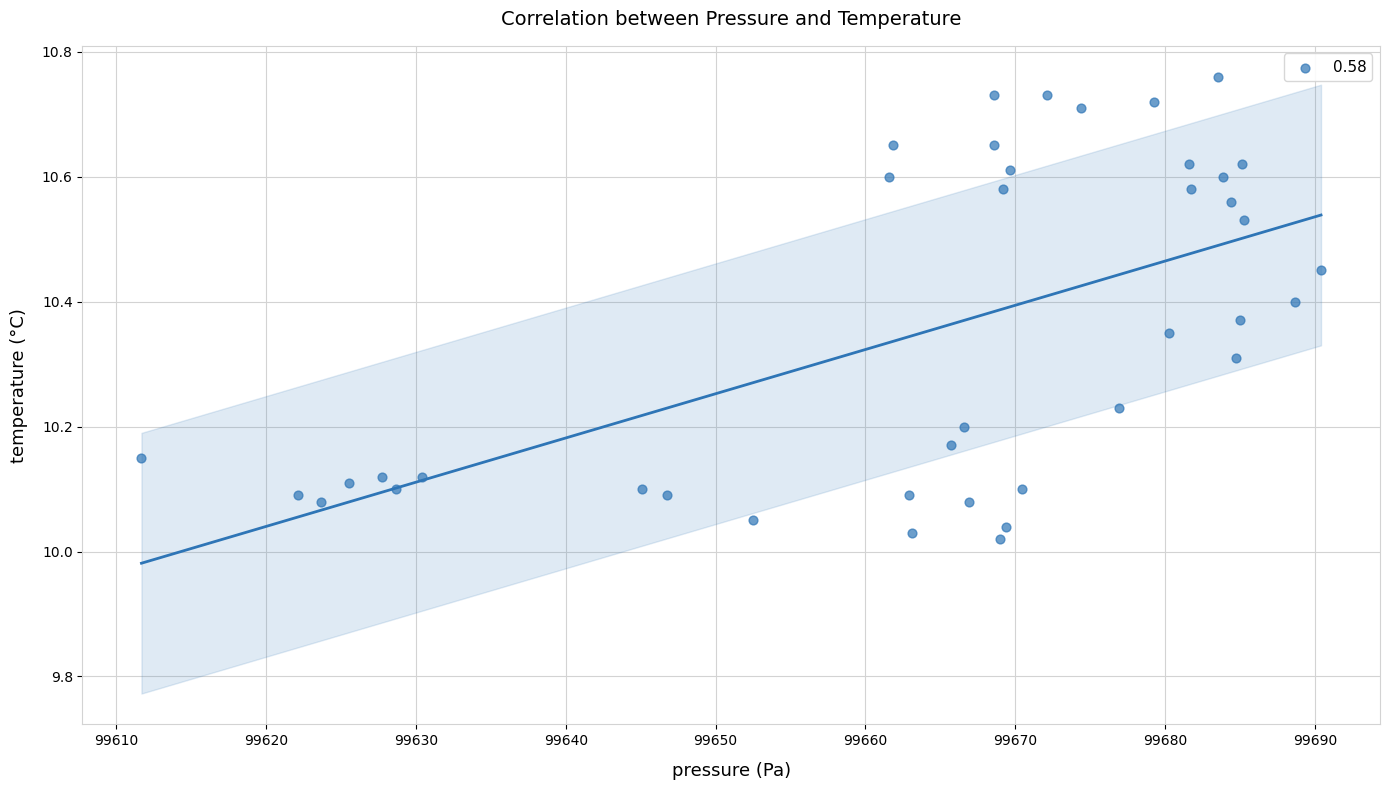

What is the range of Y values (max minus min)?

0.7